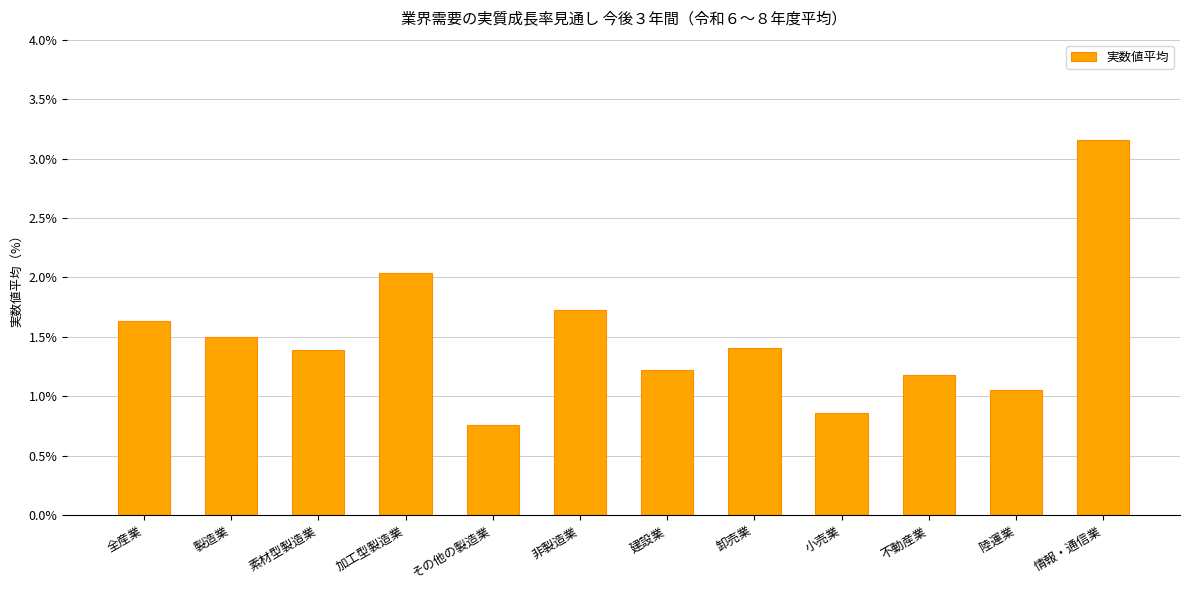

What is the sum of the values at 建設業 and 製造業?

2.7